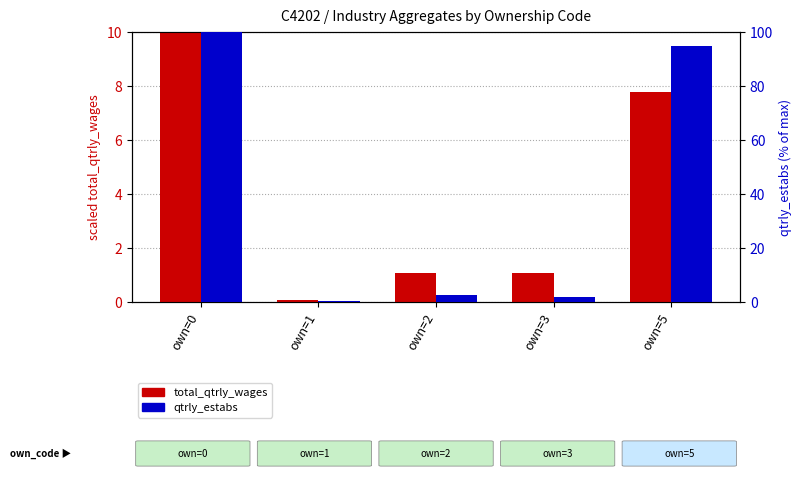

How many values in the qtrly_estabs (% of max) series are below 2?

1